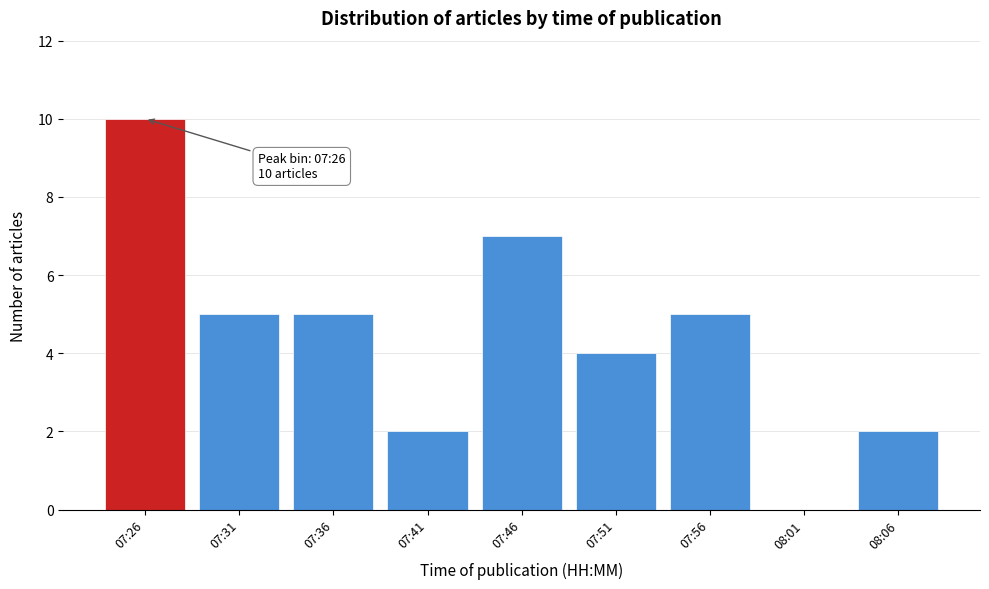

Reading right to left, extract all data points from this chart.

08:06=2	08:01=0	07:56=5	07:51=4	07:46=7	07:41=2	07:36=5	07:31=5	07:26=10